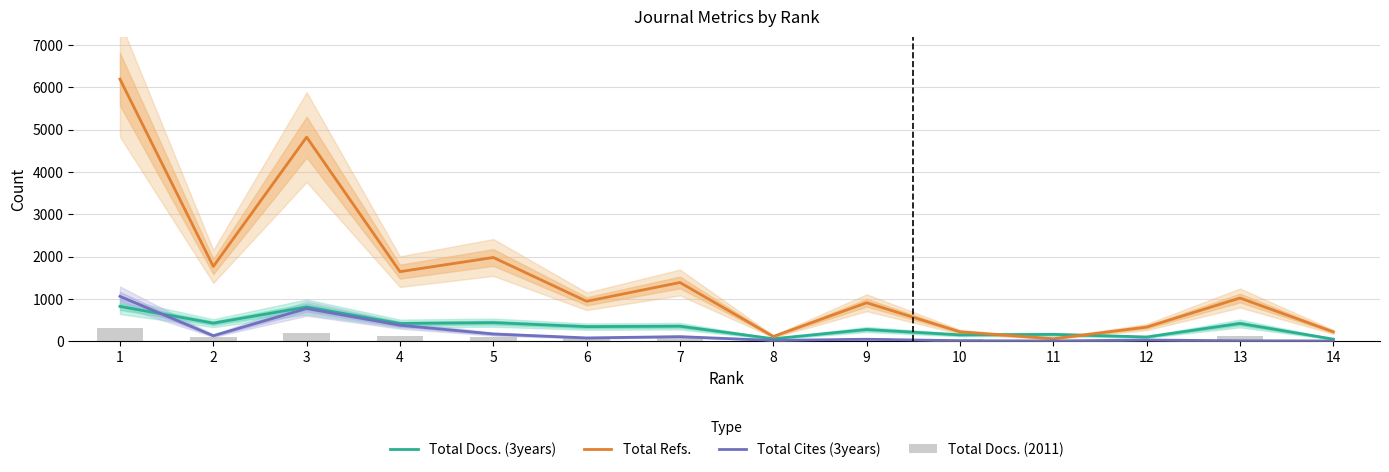

What is the maximum value shown in the chart?

6195